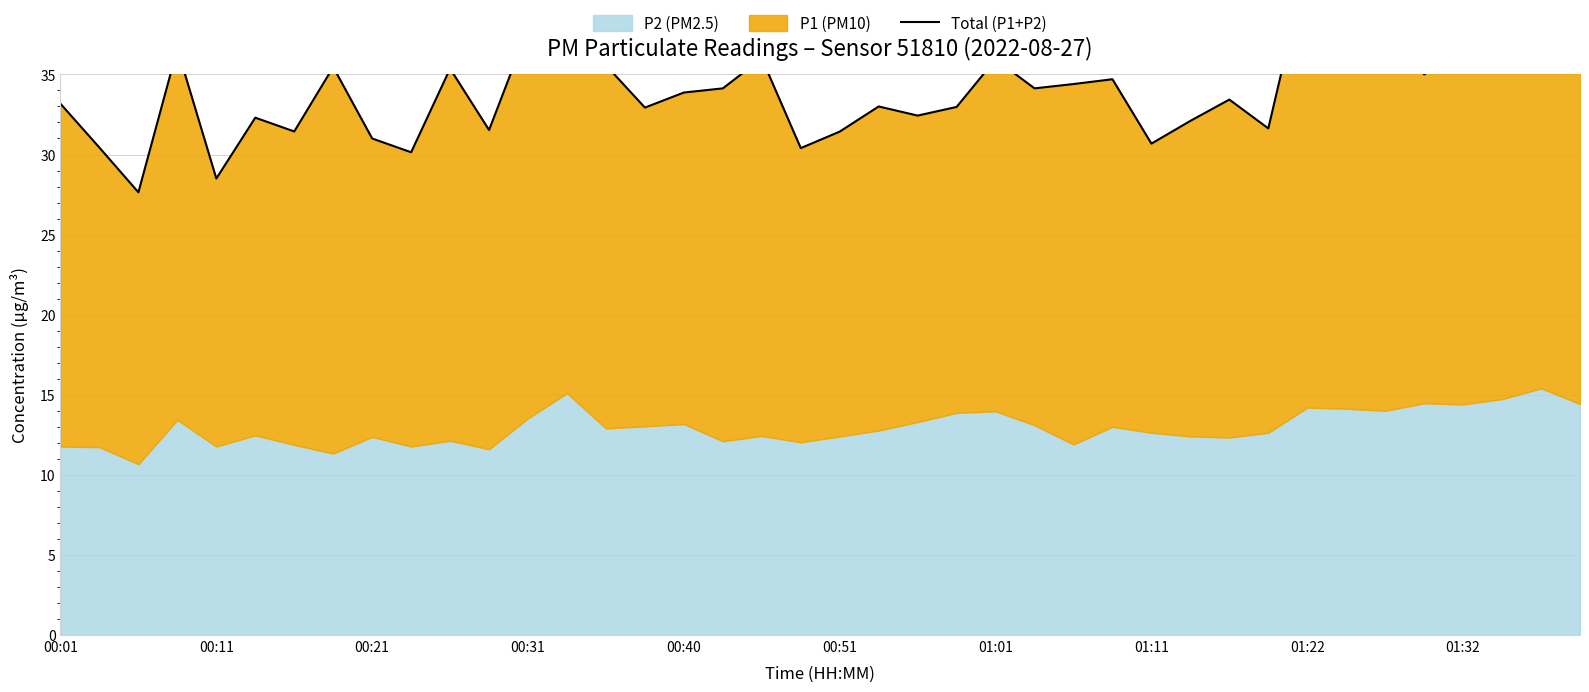

Where is the data nearest to the value 35?

35